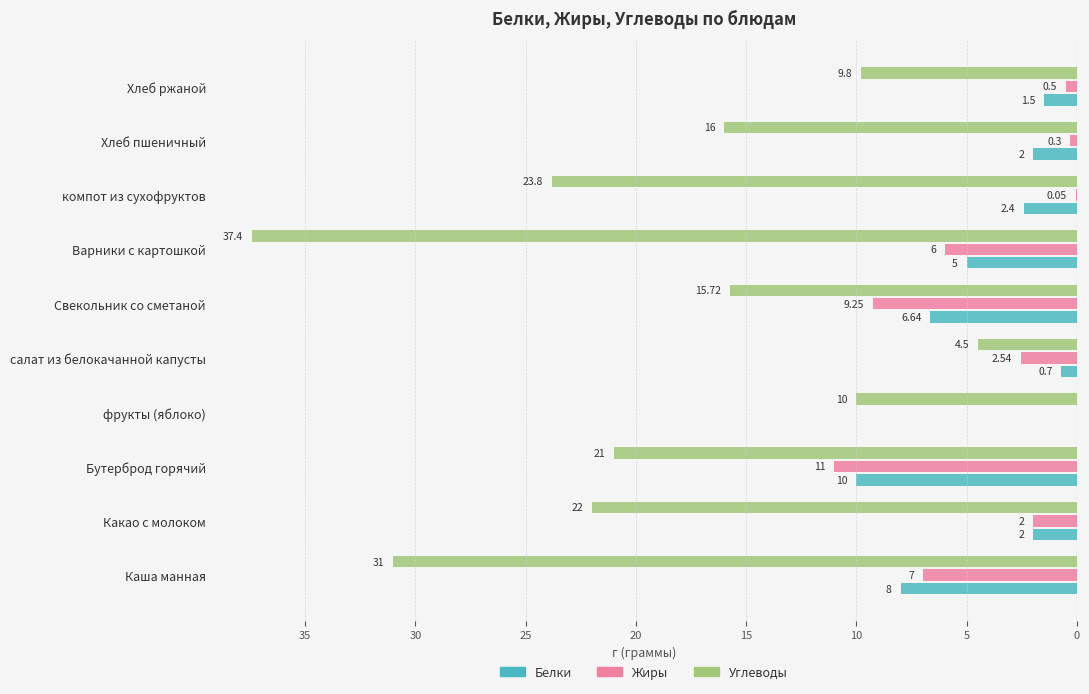

What is the difference between the maximum and minimum values in the Белки series?

10.0